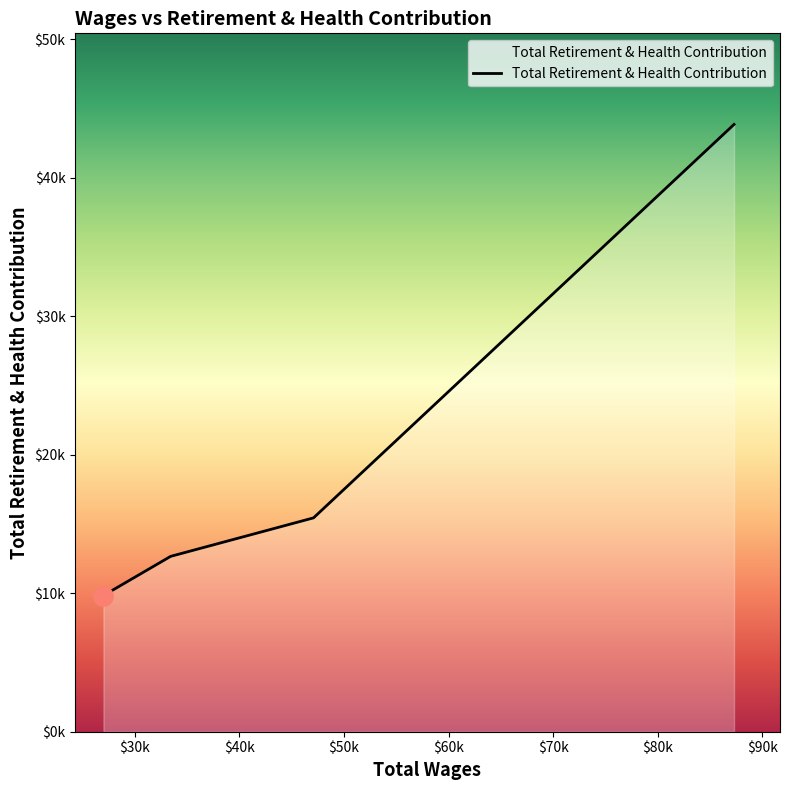

Does the chart display data point markers on the line(s)?

No